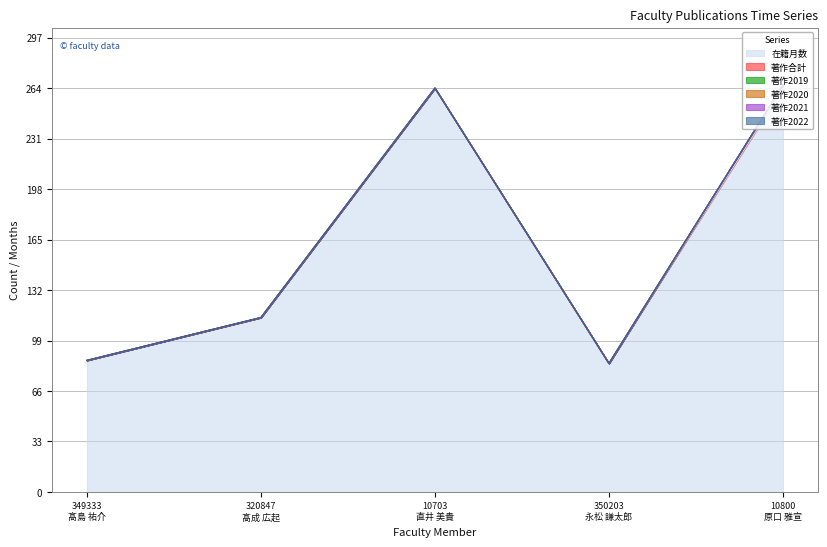

Reading right to left, extract all data points from this chart.

在籍月数: 264	84	264	114	86
著作合計: 2	0	0	0	0
著作2019: 0	0	0	0	0
著作2020: 0	0	0	0	0
著作2021: 0	0	0	0	0
著作2022: 0	0	0	0	0